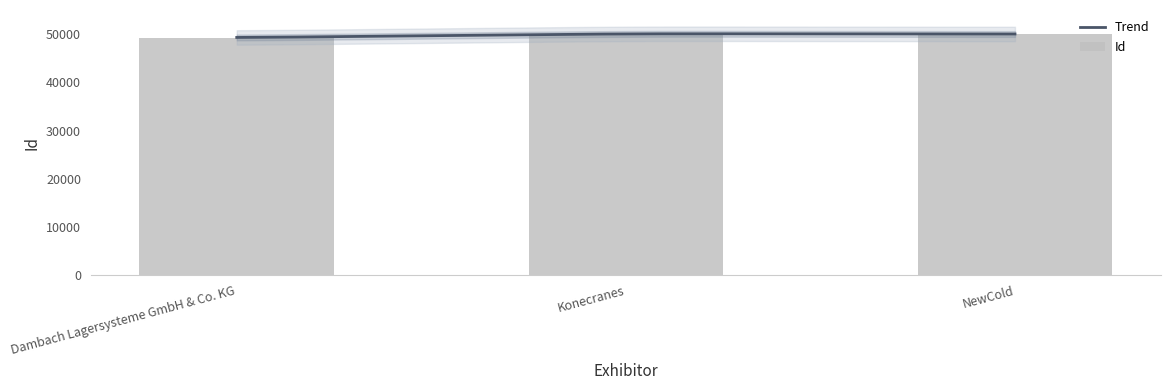

What is the change in value from Dambach Lagersysteme GmbH & Co. KG to NewCold?

+753